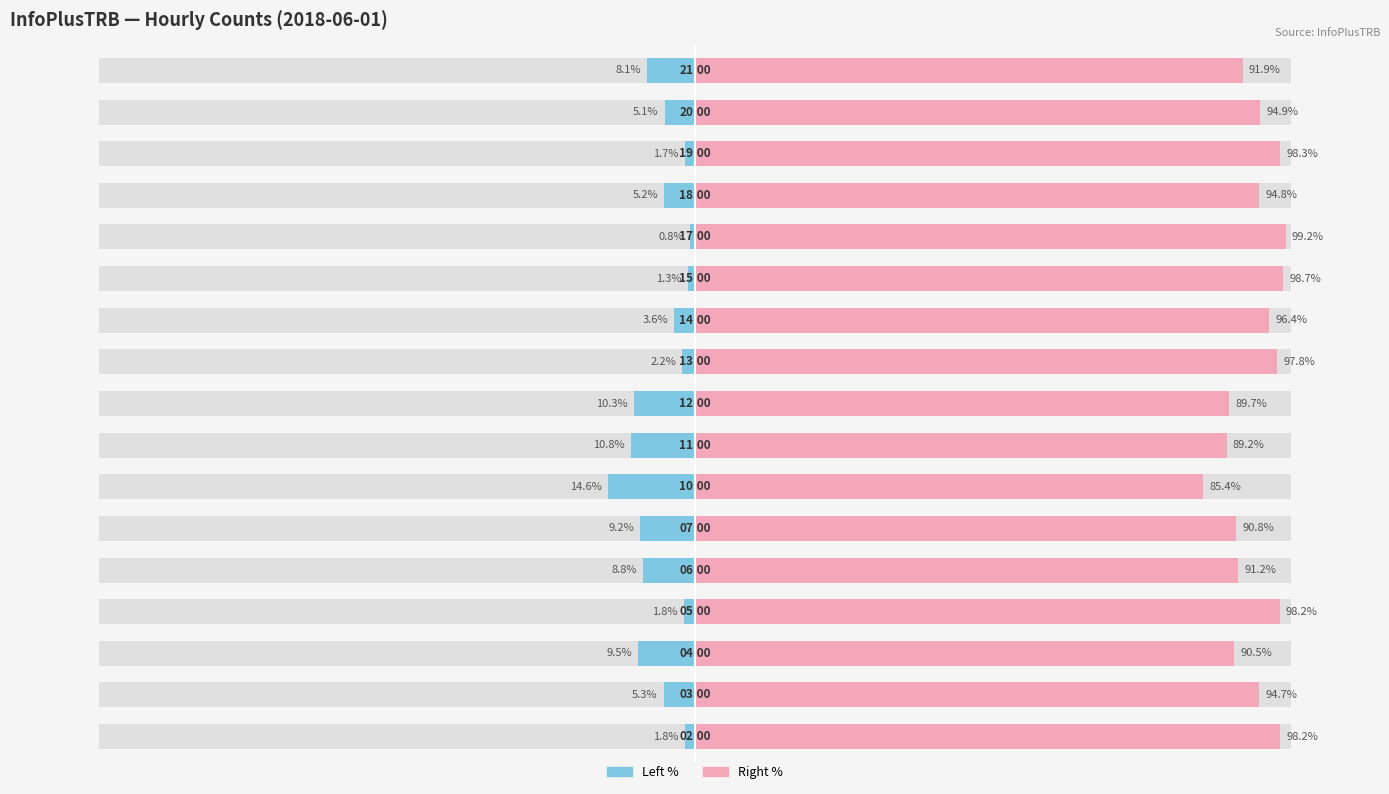

What is the minimum value for col_3 (left %)?

-14.6